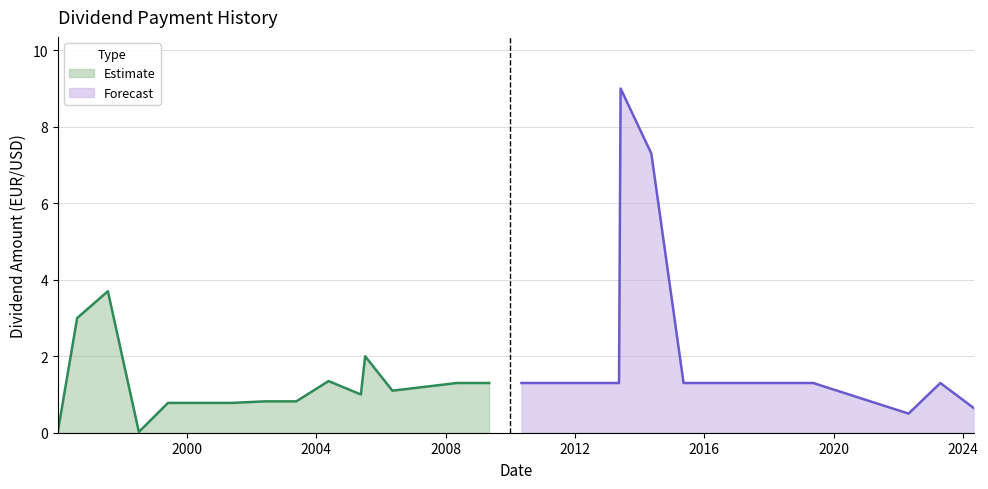

How many data points are less than 1?

9